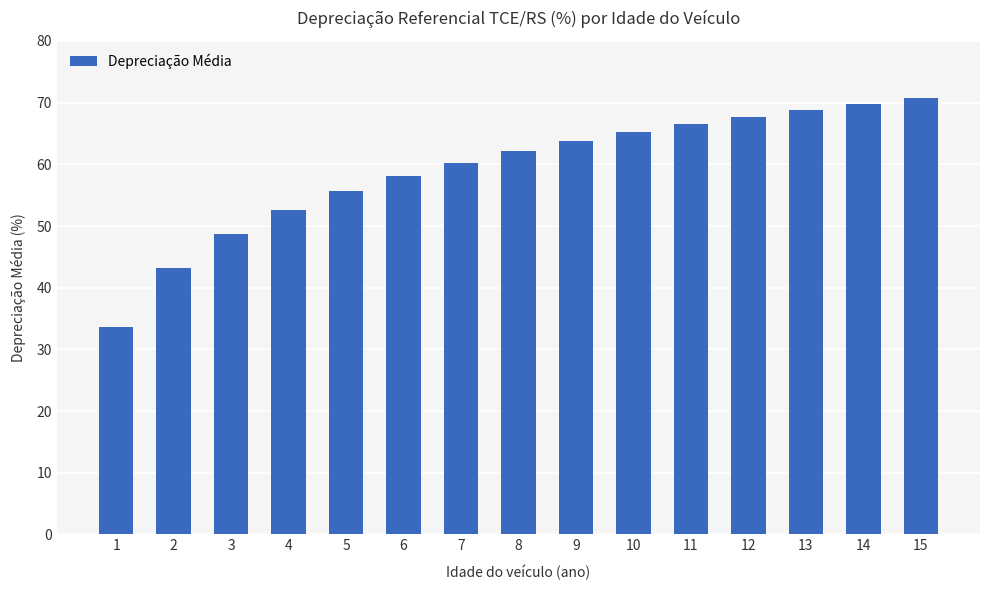

Which category has the lowest value across all series?

1